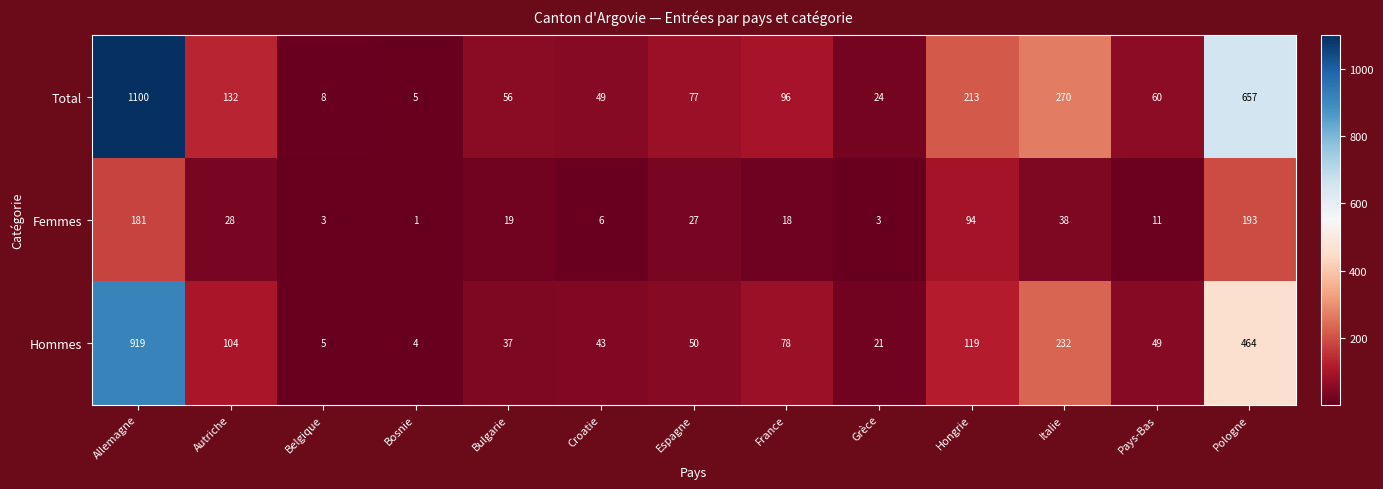

What is the approximate value of Total at Pologne, to the nearest 10?

660